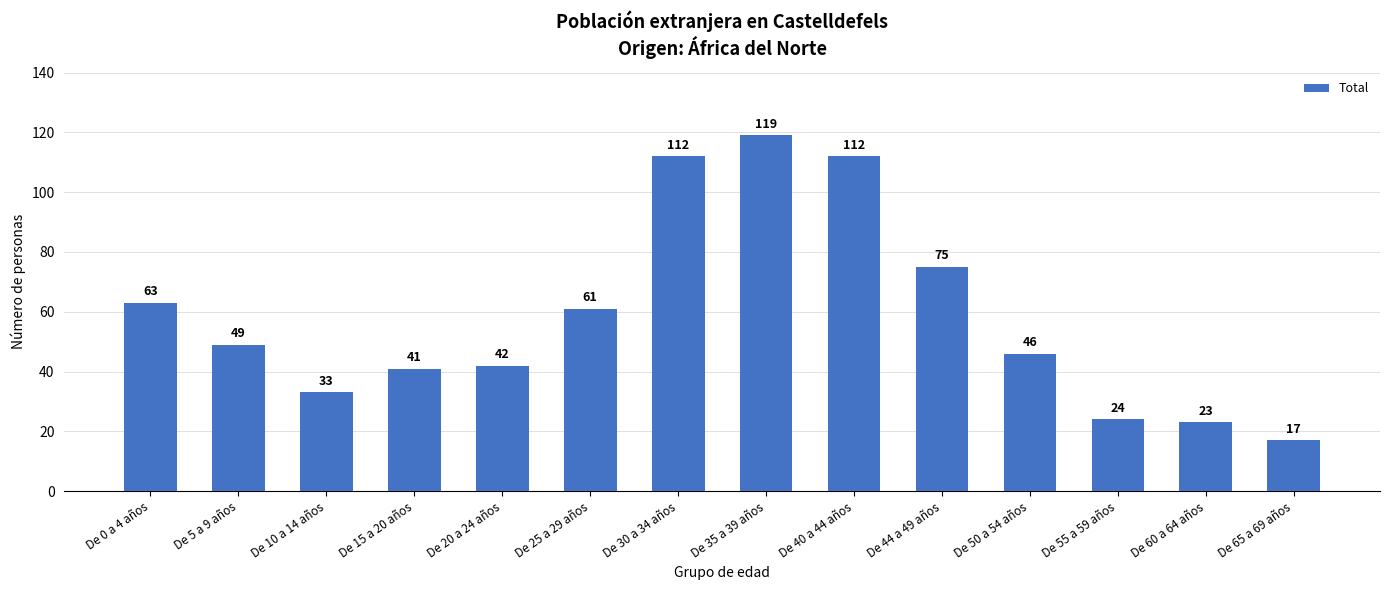

How many distinct data groups are displayed?

1